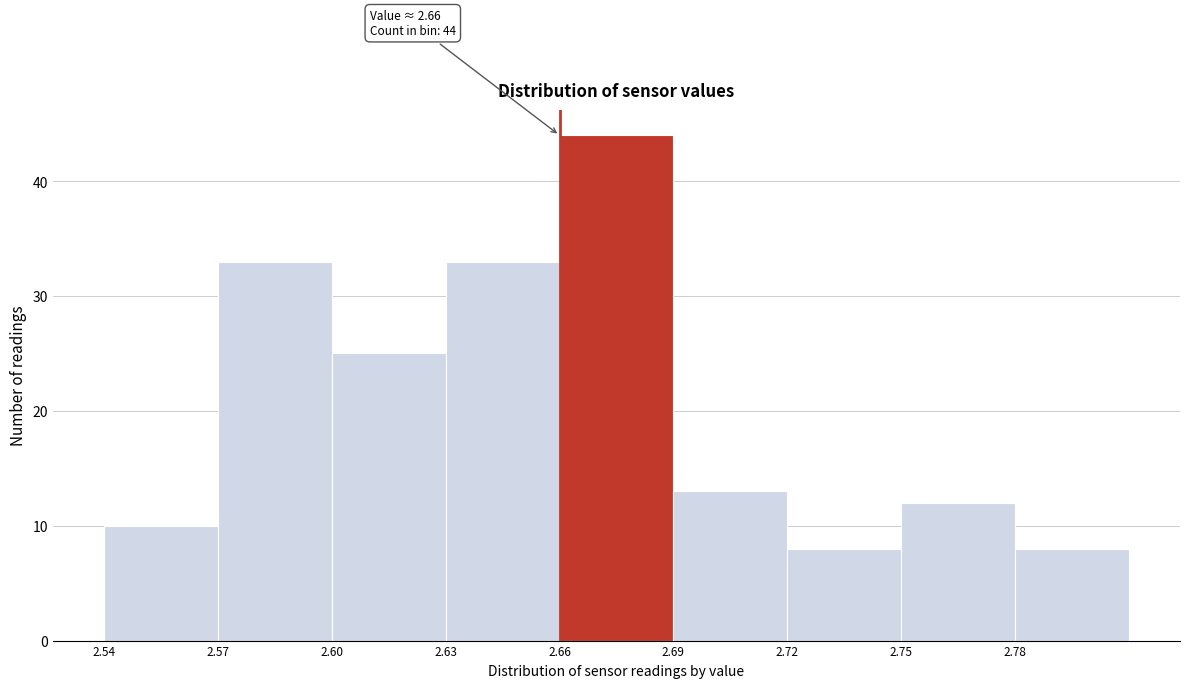

Which range on the x-axis has the tallest bar?

2.66 to 2.69